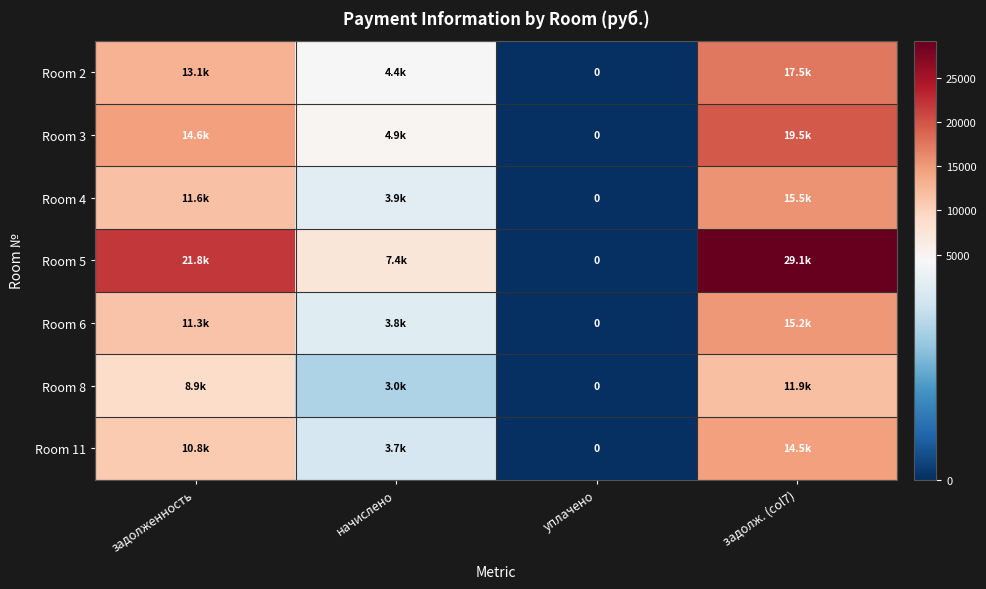

What is the difference between the maximum and minimum values in the Room 4 series?

15536.4